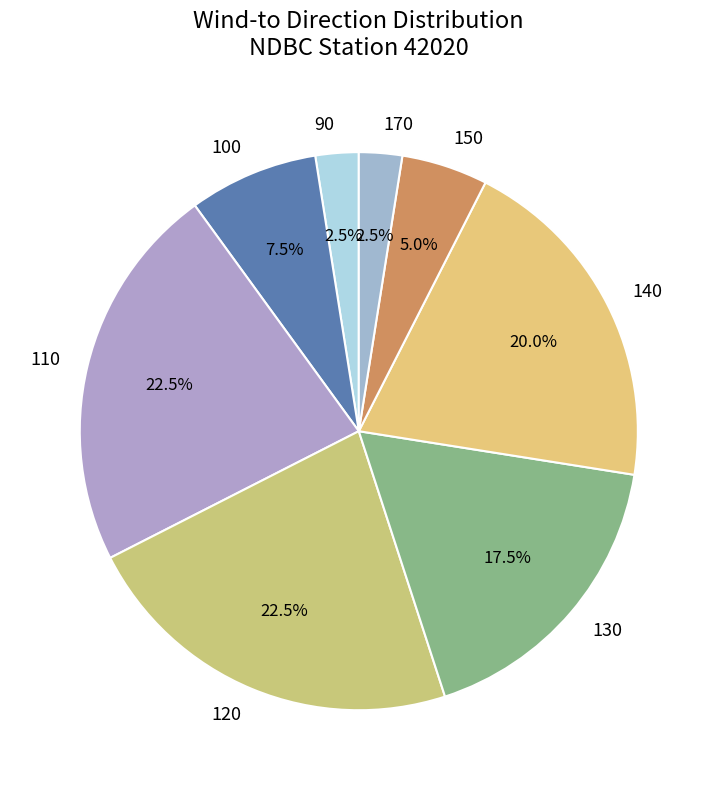

Does 100 represent more than half of the total?

No